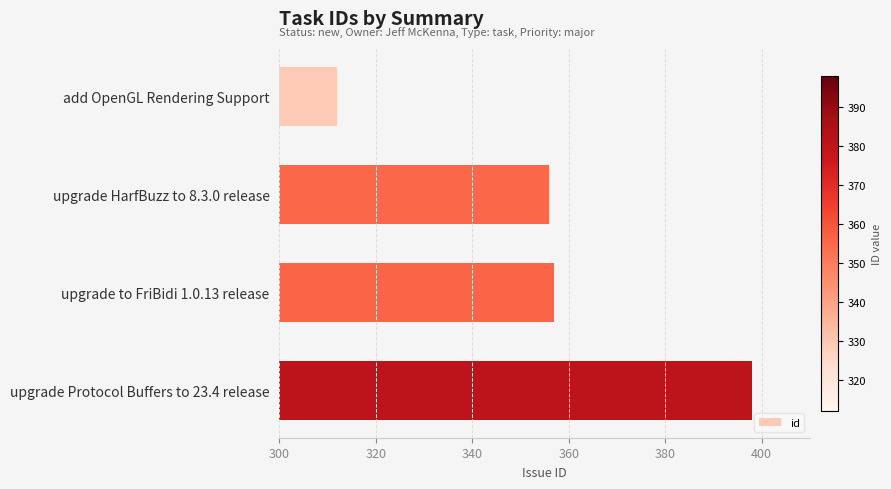

Reading top to bottom, what are all the values shown in this chart?

add OpenGL Rendering Support=312	upgrade HarfBuzz to 8.3.0 release=356	upgrade to FriBidi 1.0.13 release=357	upgrade Protocol Buffers to 23.4 release=398